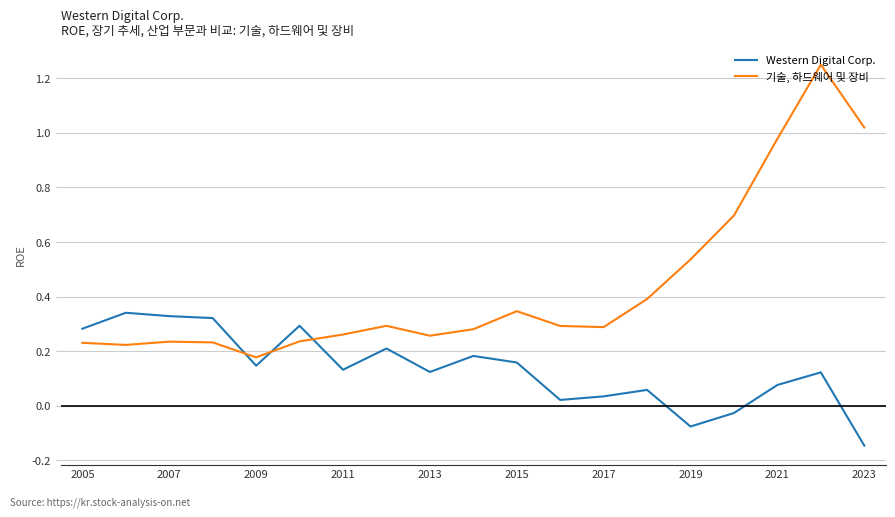

In 기술, 하드웨어 및 장비, how many points are lower than both neighbors (excluding endpoints)?

4